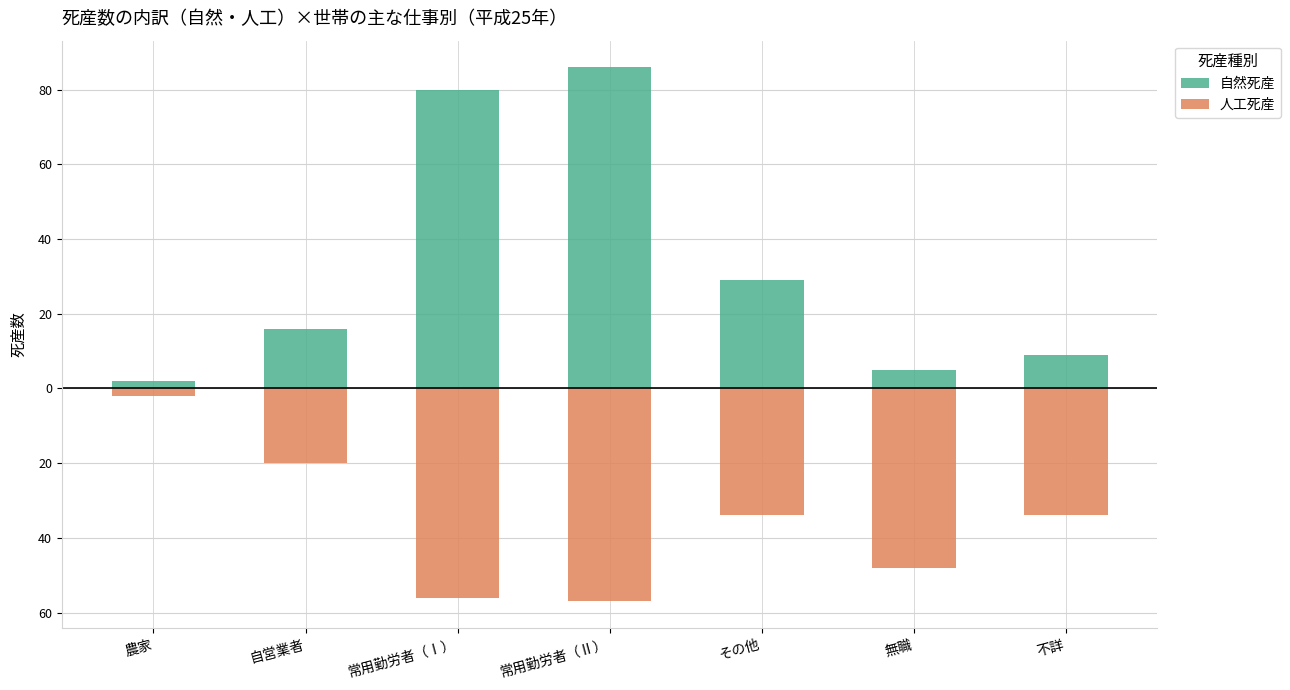

True or false: 人工死産 has a value of -34 at 不詳.

True